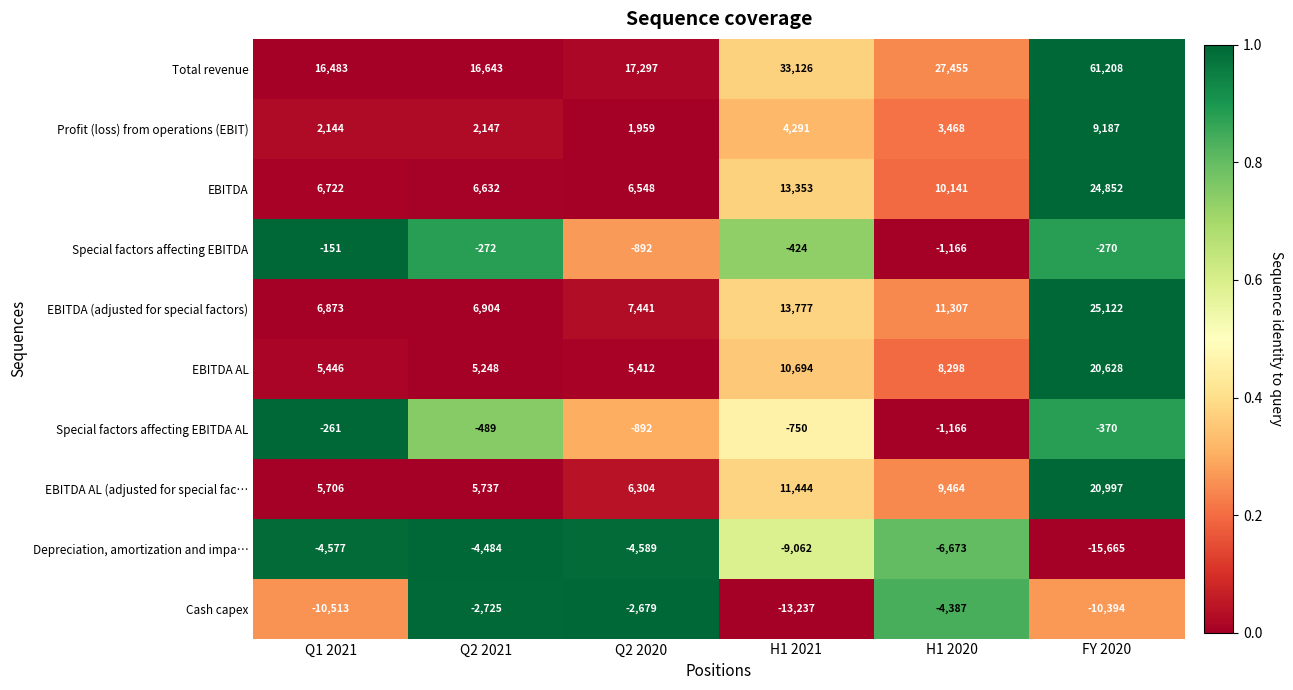

What is the difference between the Profit (loss) from operations (EBIT) values at Q1 2021 and Q2 2020?

185